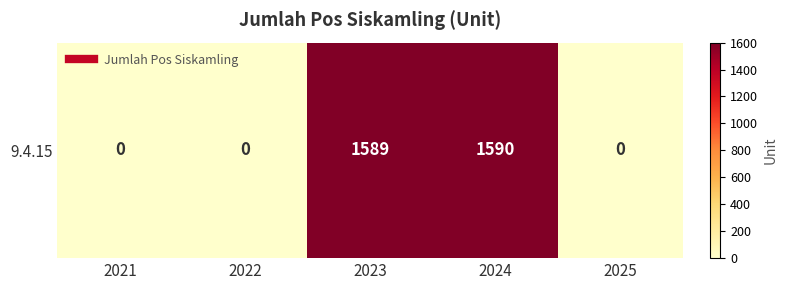

The value at 2021 is 723. True or false?

False